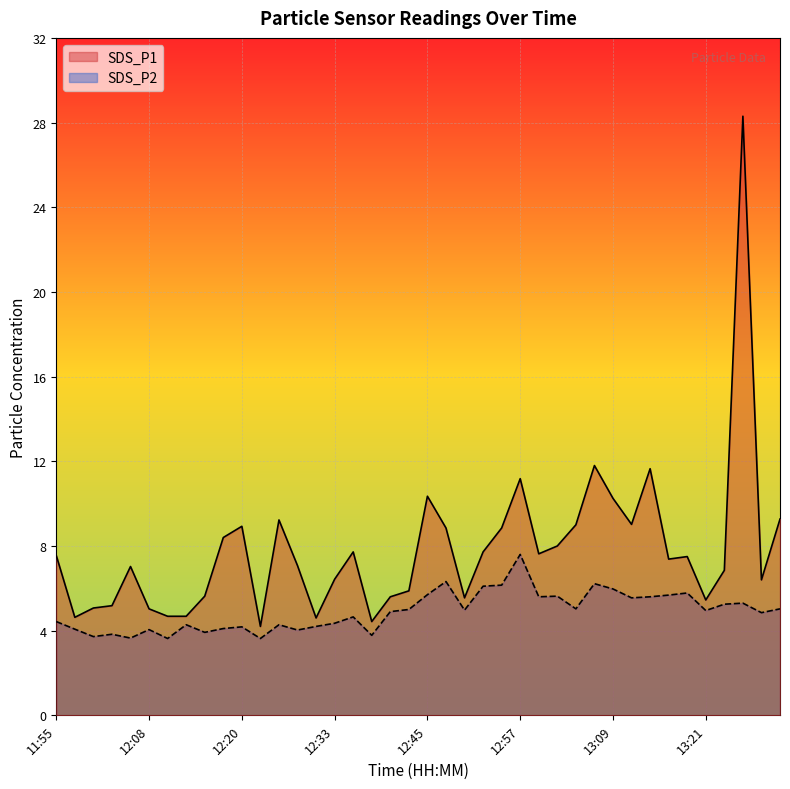

Rank the series at 13:16 from lowest to highest value.

SDS_P2, SDS_P1